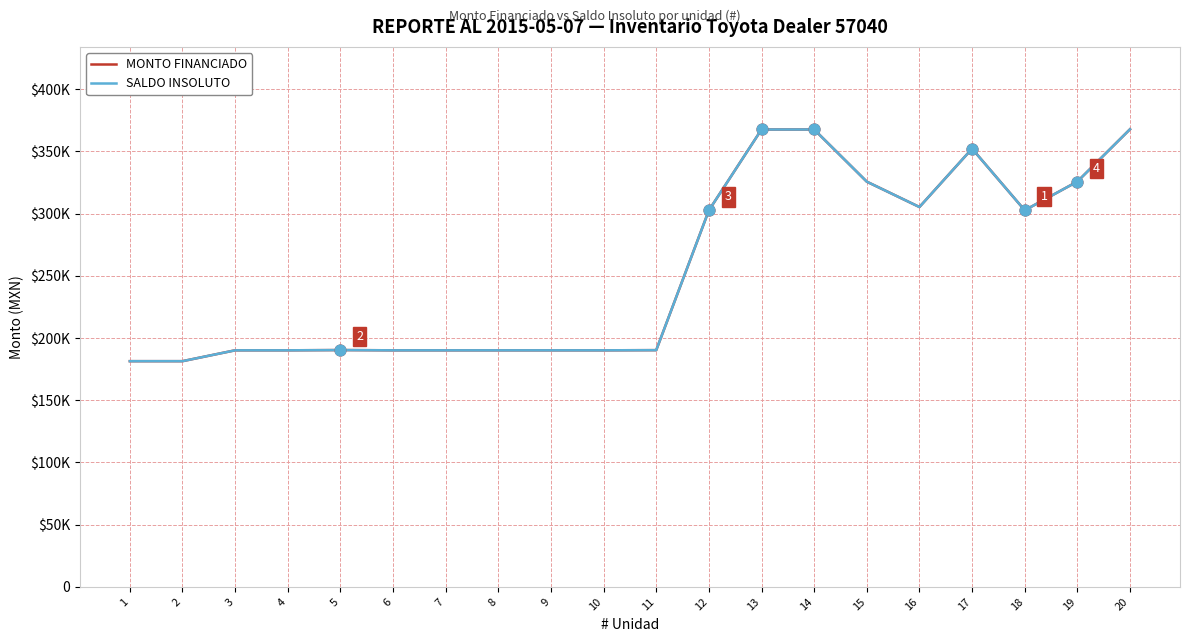

Is the value of MONTO FINANCIADO at 14 greater than the value of SALDO INSOLUTO at 18?

Yes